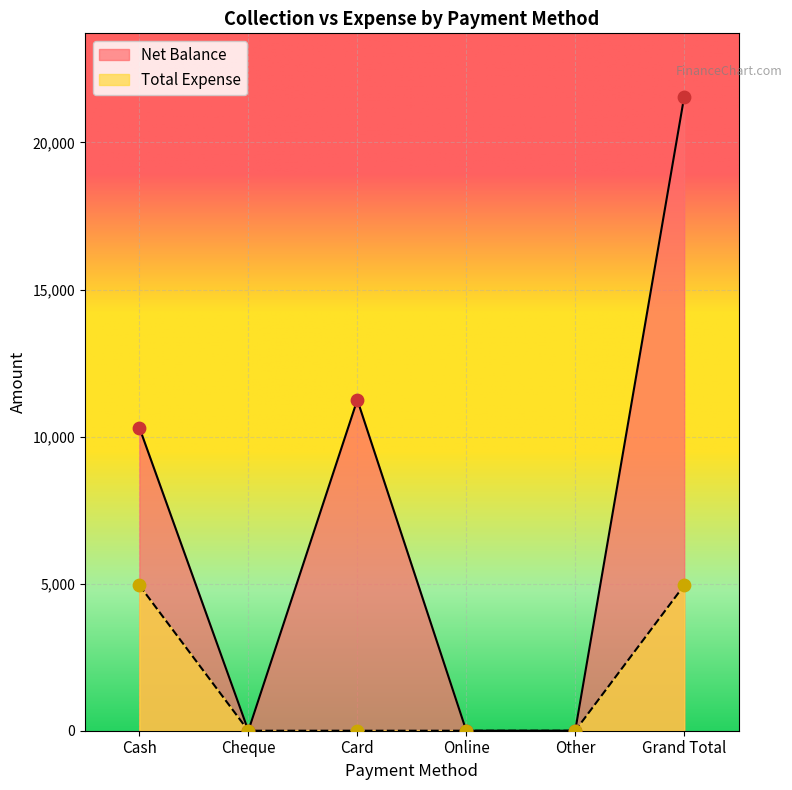

Which series has the largest Y range (max minus min)?

Net Balance